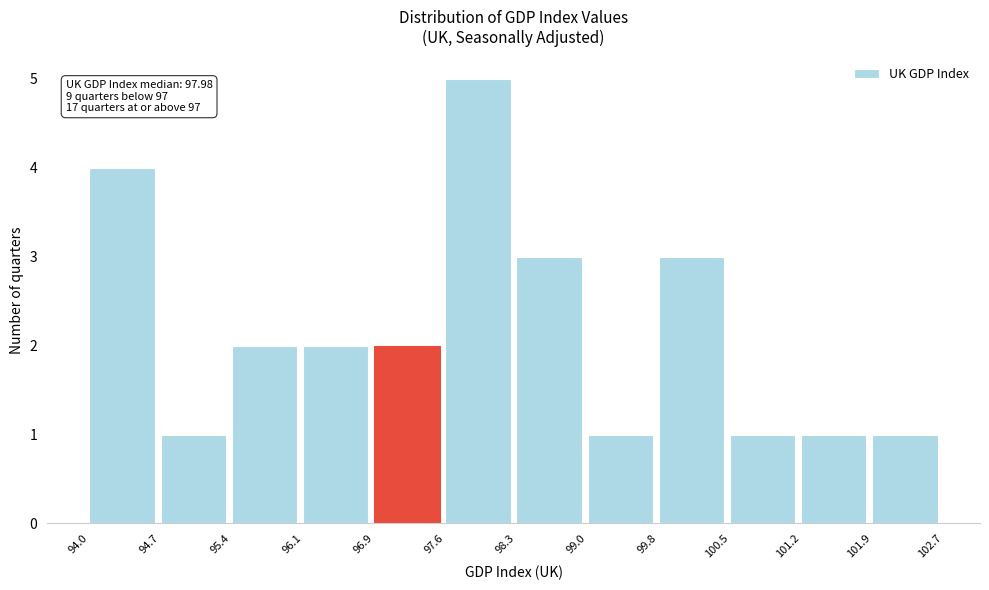

Over which range of the x-axis is the bar tallest?

97.6 to 98.3